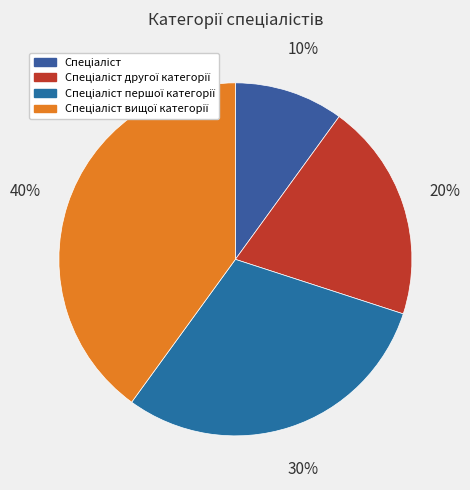

Rank the categories by value from highest to lowest.

Спеціаліст вищої категорії, Спеціаліст першої категорії, Спеціаліст другої категорії, Спеціаліст